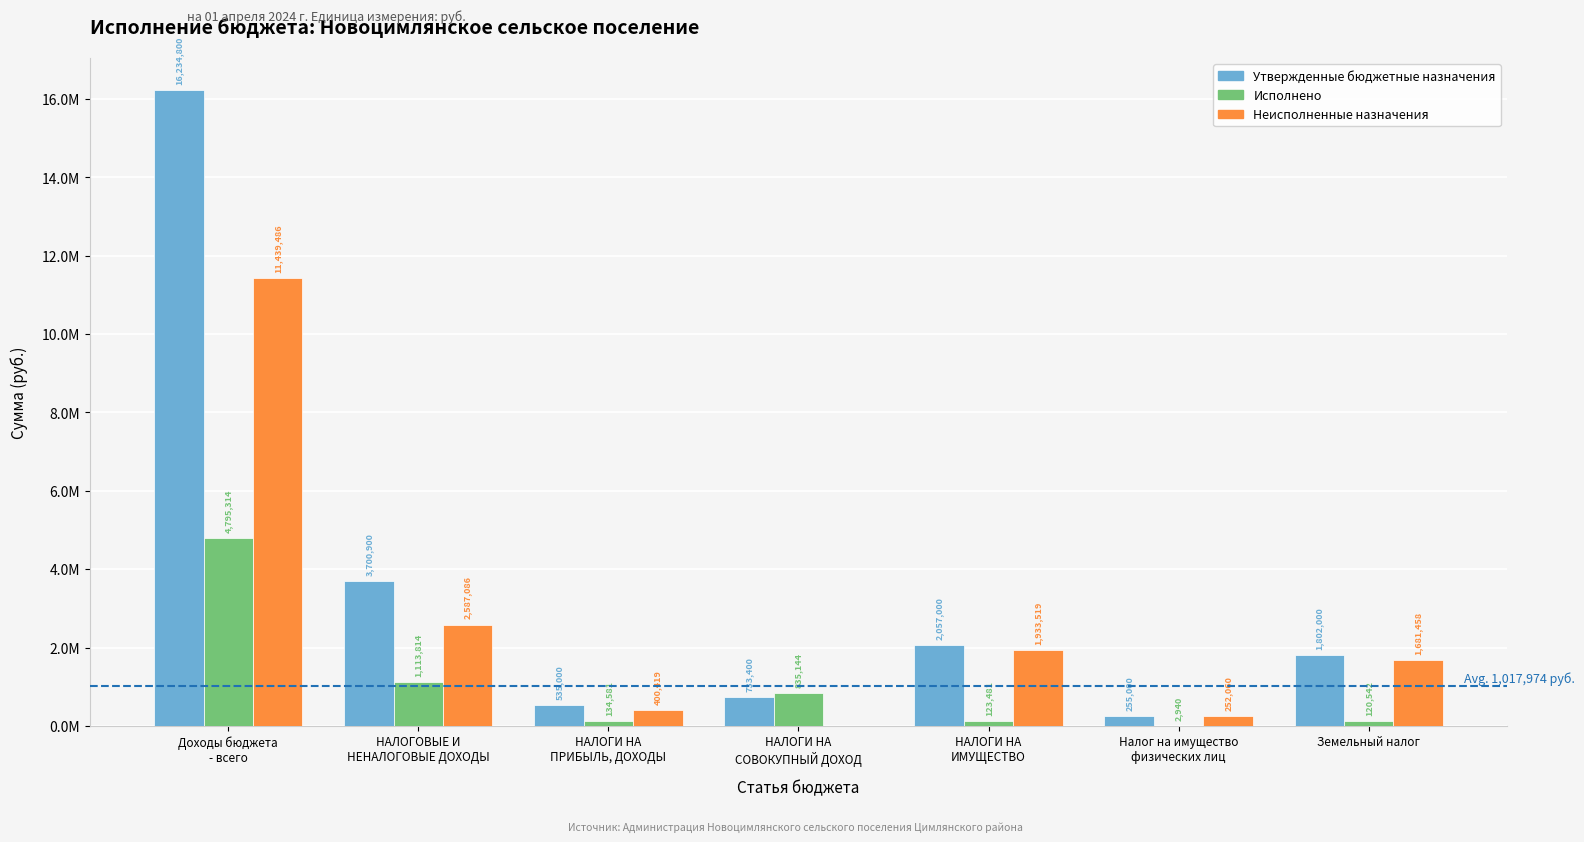

Between Доходы бюджета
- всего and НАЛОГИ НА
ИМУЩЕСТВО, which series saw the biggest shift?

Утвержденные бюджетные назначения